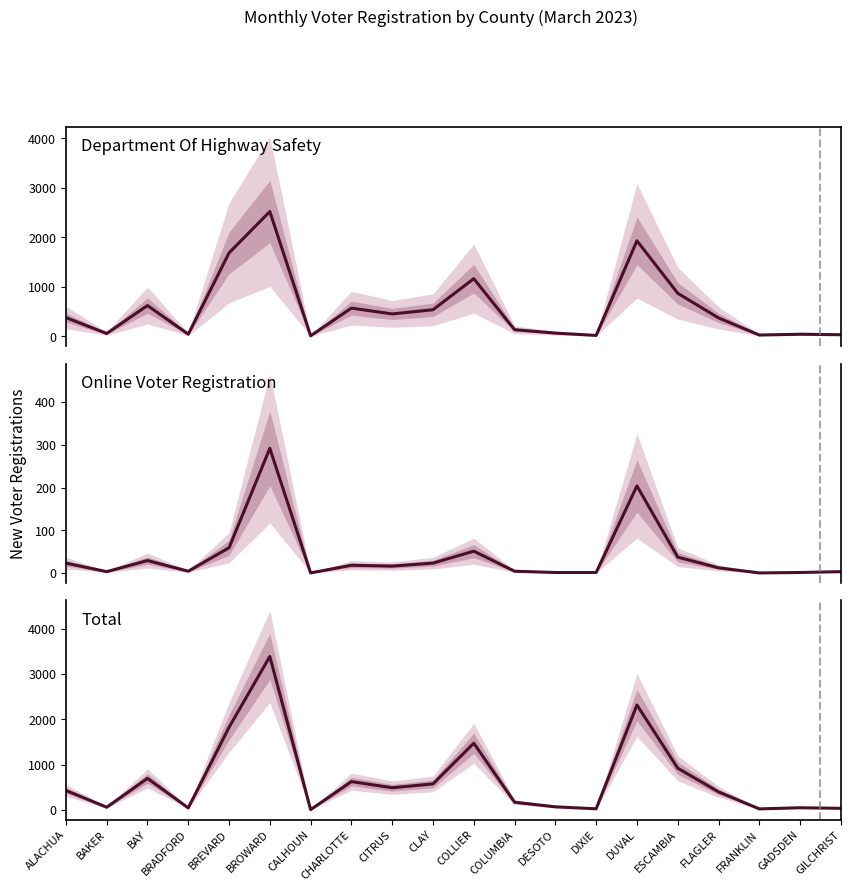

What is the label of the 5th point from the right?

ESCAMBIA